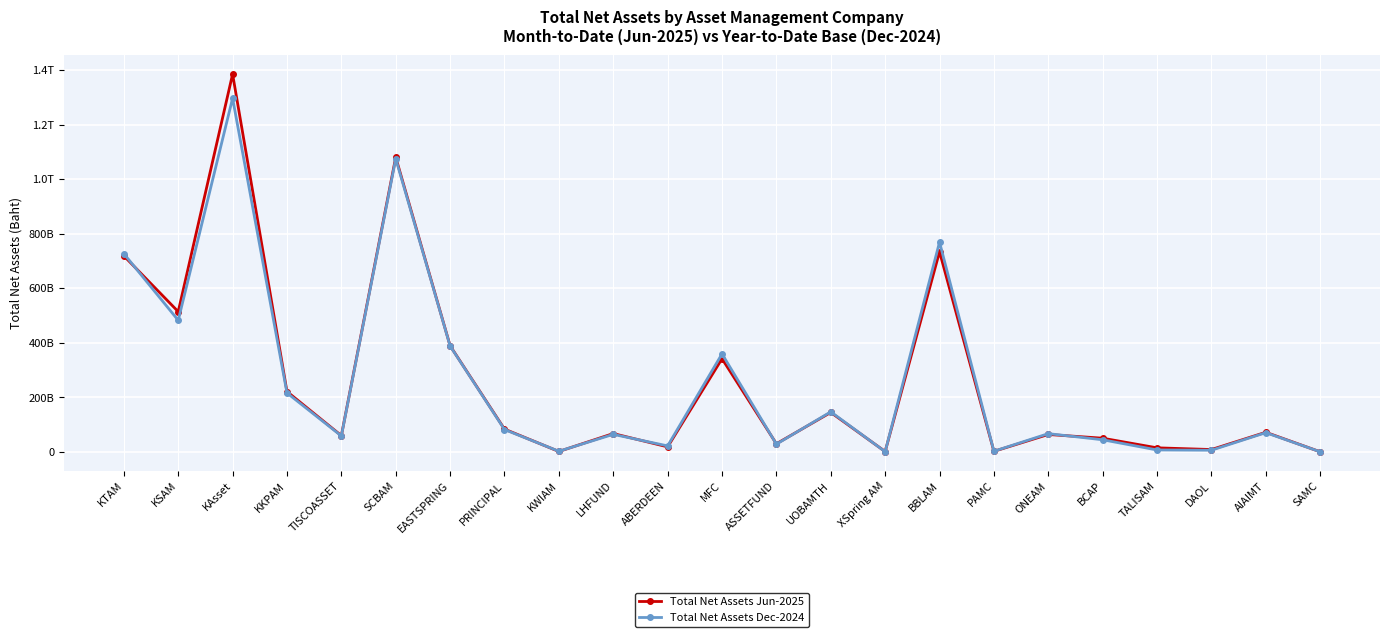

Is this an area chart (filled region under the line)?

No